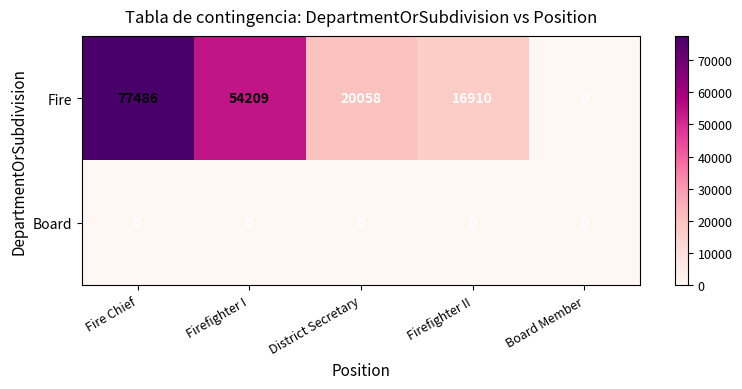

At which label is Fire closest to 38743?

Firefighter I